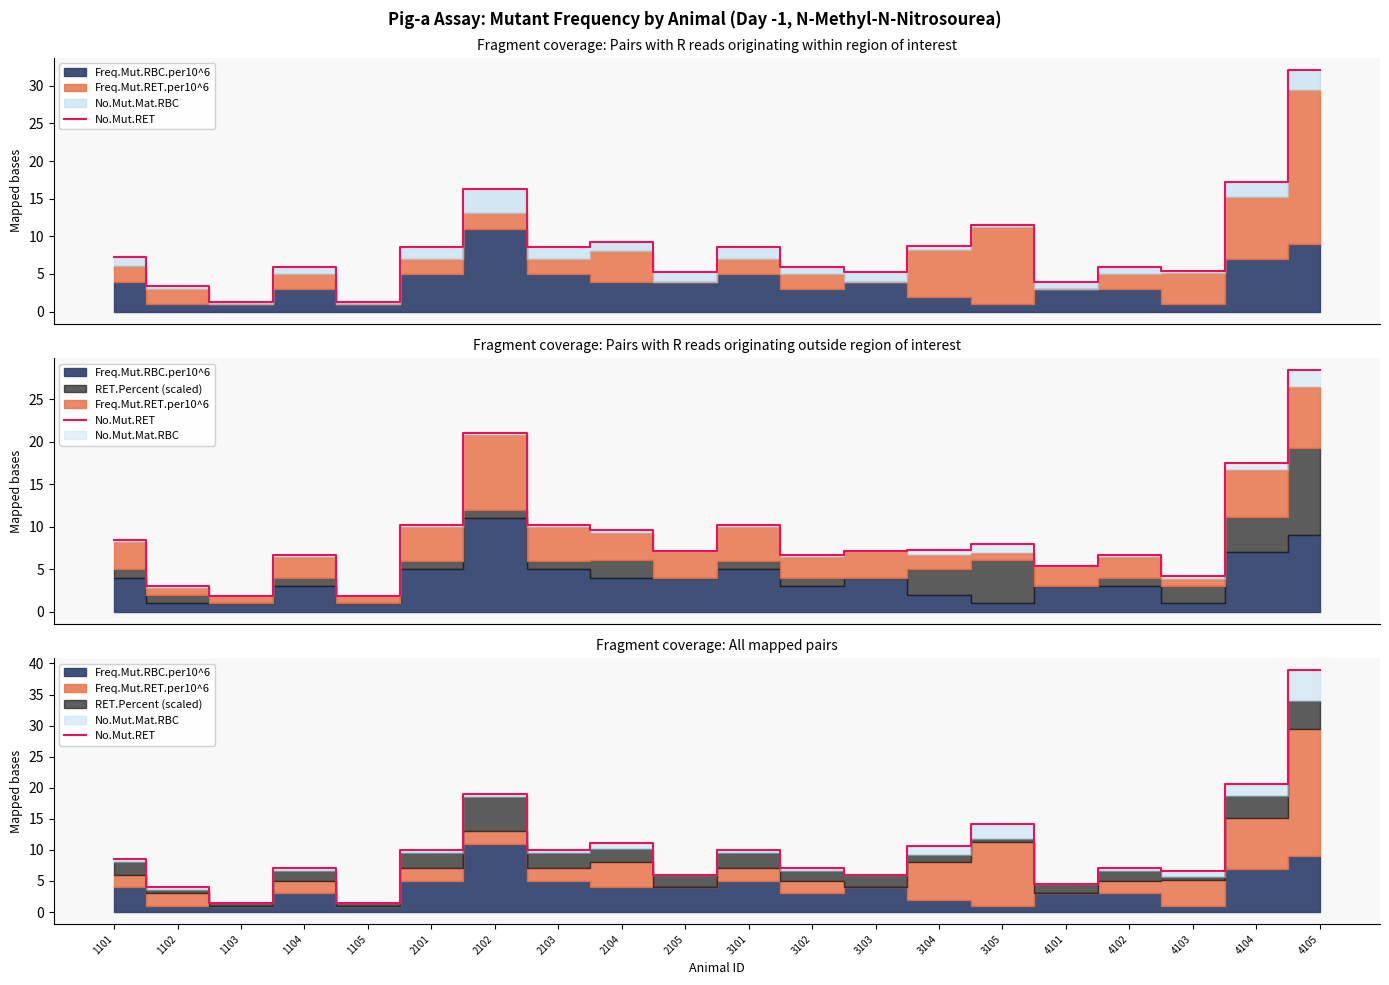

Reading right to left, extract all data points from this chart.

4105=38.9	4104=20.7	4103=6.6	4102=7.0	4101=4.5	3105=14.2	3104=10.6	3103=6.0	3102=7.0	3101=10.0	2105=6.0	2104=11.1	2103=10.0	2102=19.0	2101=10.0	1105=1.5	1104=7.0	1103=1.5	1102=4.0	1101=8.5